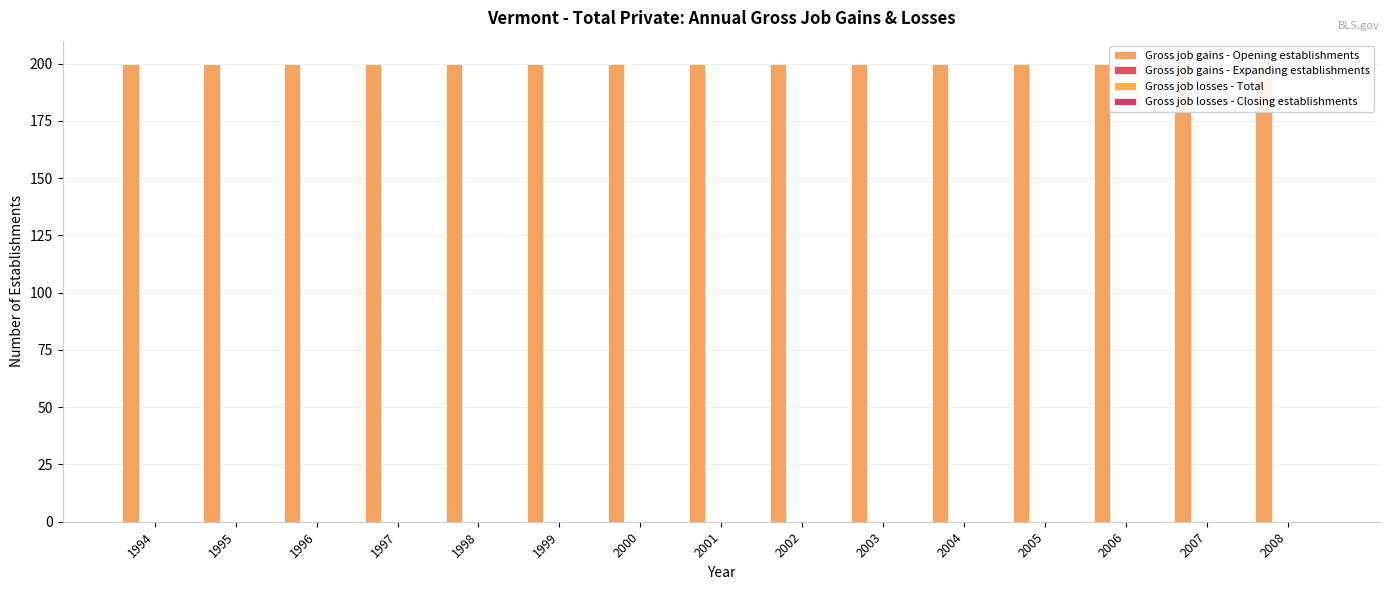

Are the bars horizontal?

No